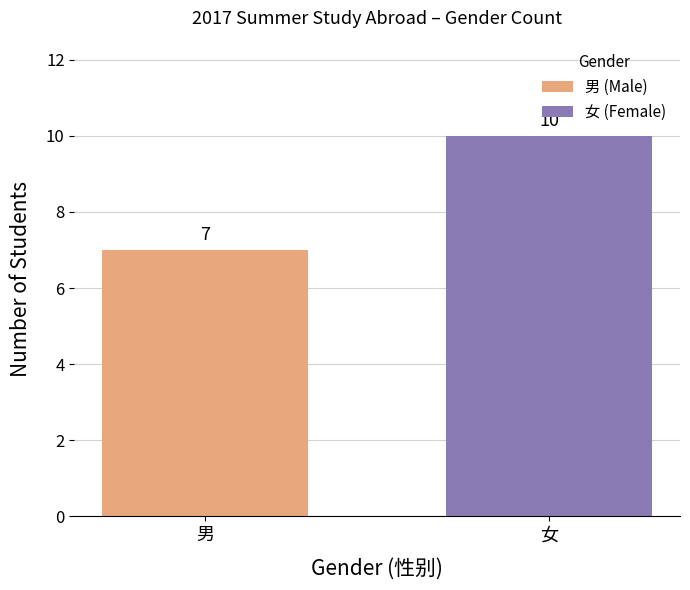

Reading left to right, what are all the values shown in this chart?

7	10